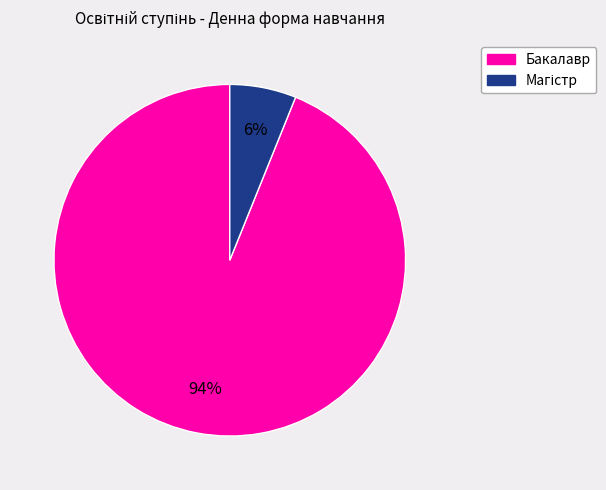

To the nearest percent, what portion does Бакалавр represent?

94%